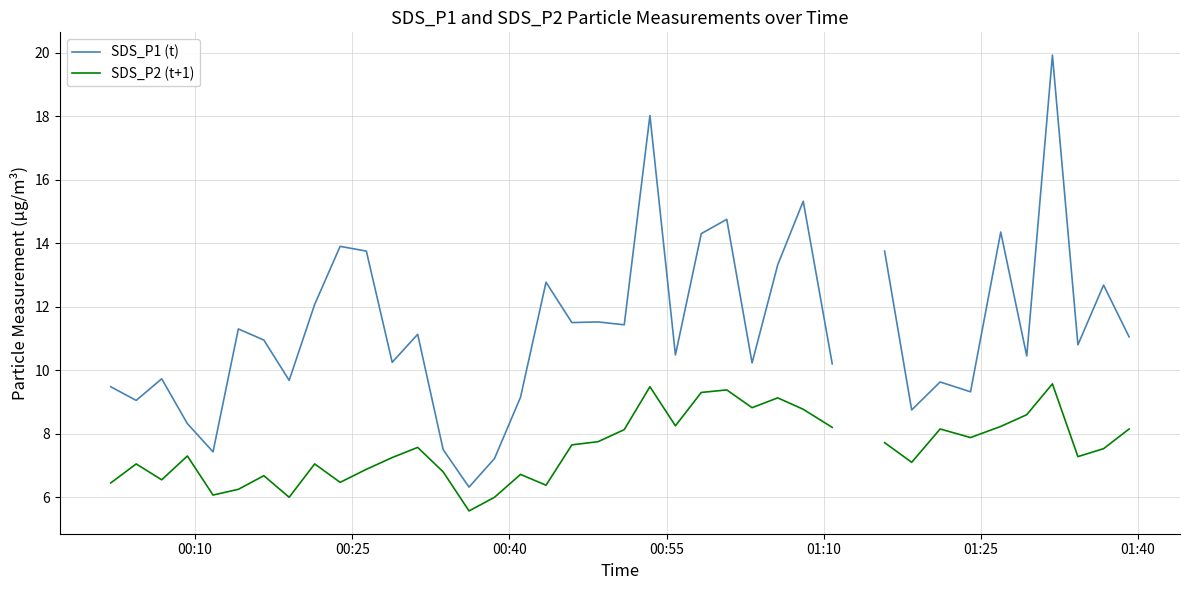

How many interior local valleys does the SDS_P1 (t) series have?

13